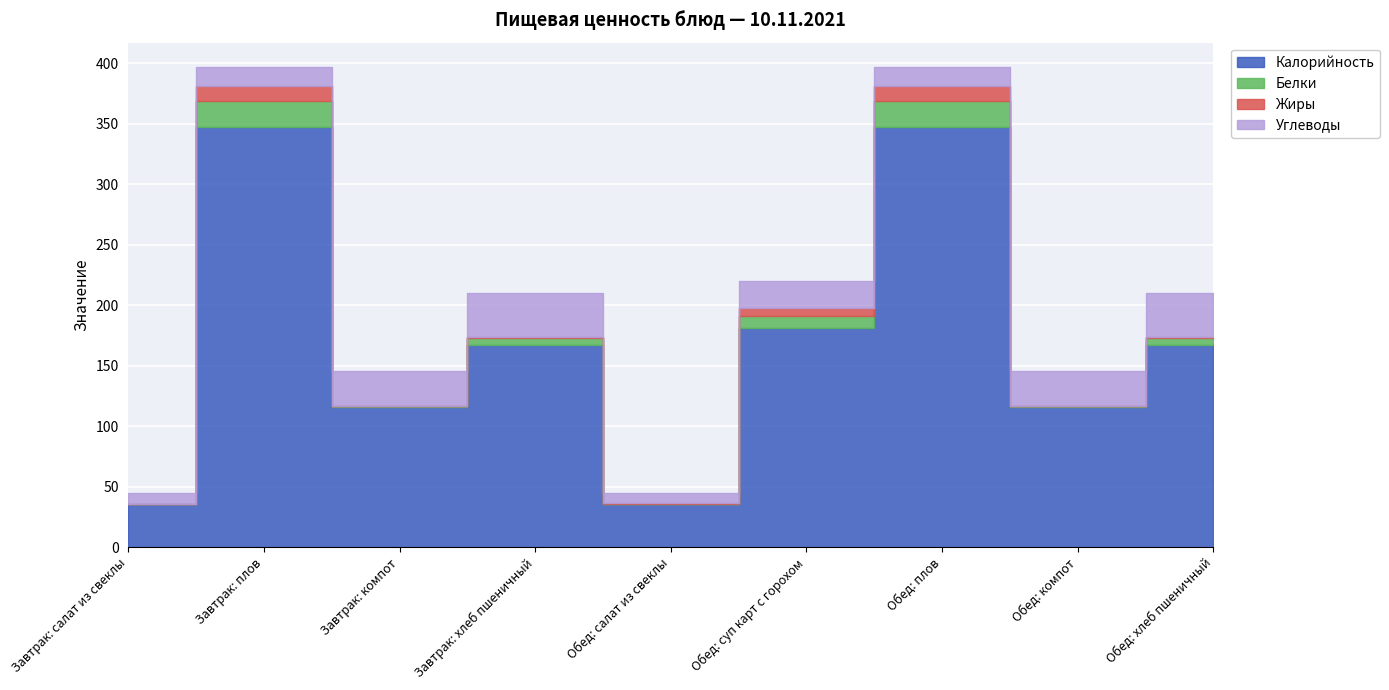

Which category has the highest value across all series?

Завтрак: плов